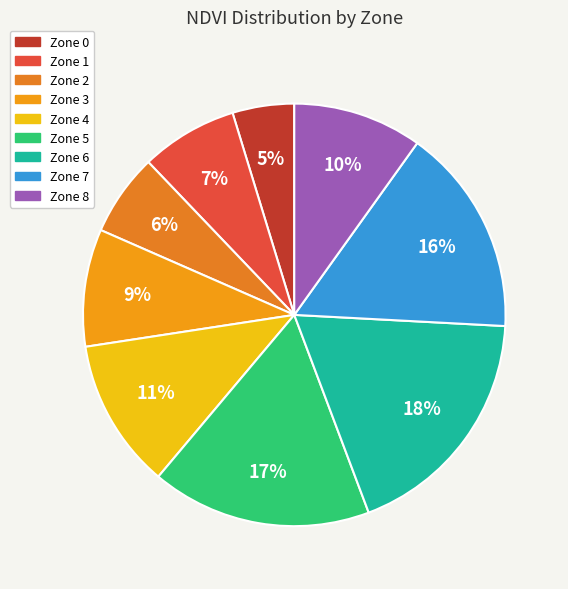

Count the number of slices in the pie.

9